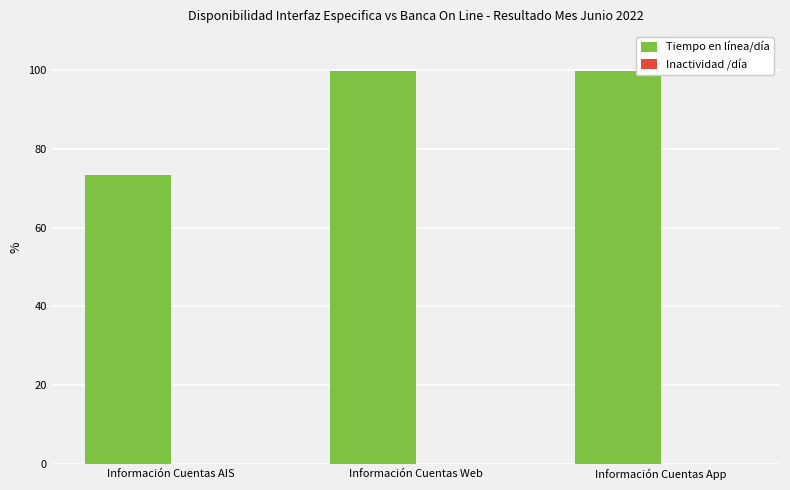

What is the highest value of the Tiempo en línea/día series?

100.0